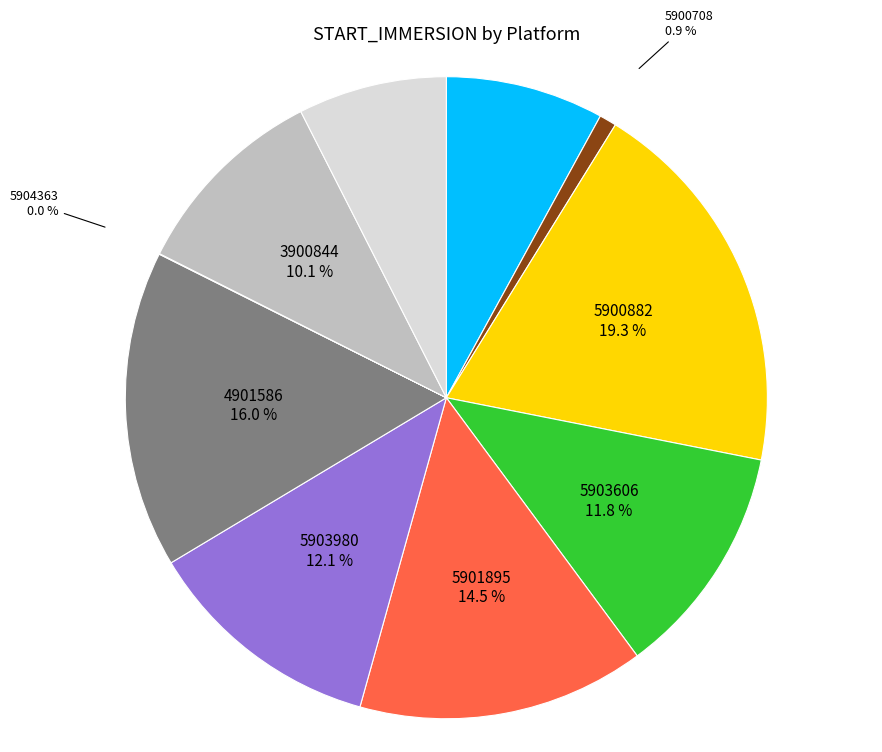

Is there a majority slice in this chart?

No